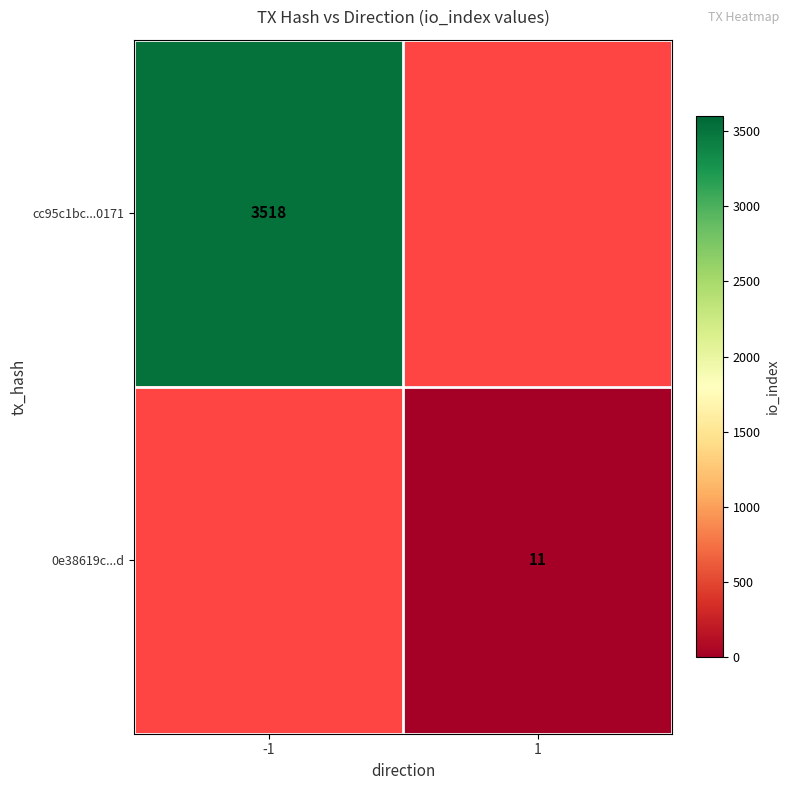

Which has a higher value, 1 or -1?

-1